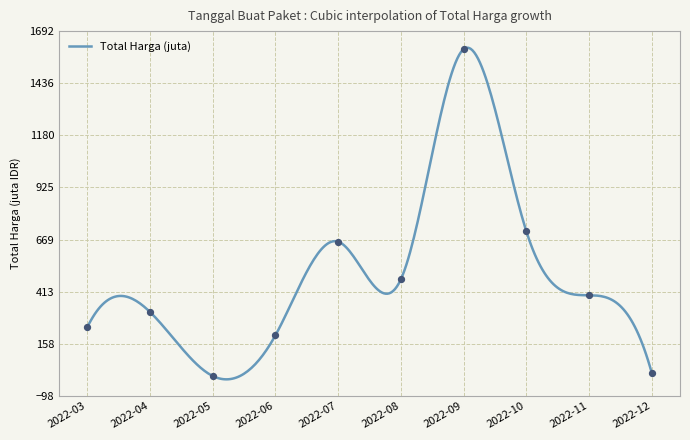

What is the ratio of the value at 2022-03 to the value at 2022-09?

0.1